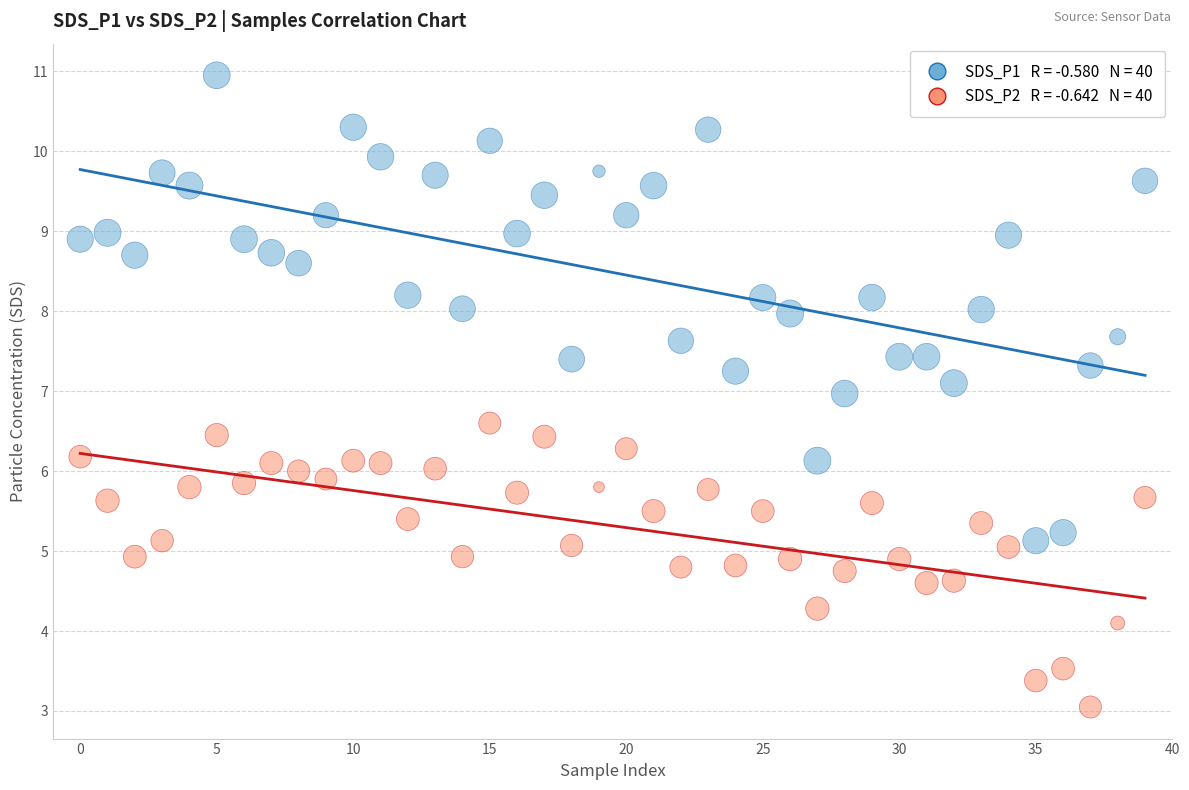

Across all data points, what is the range of Y values (max minus min)?

7.9